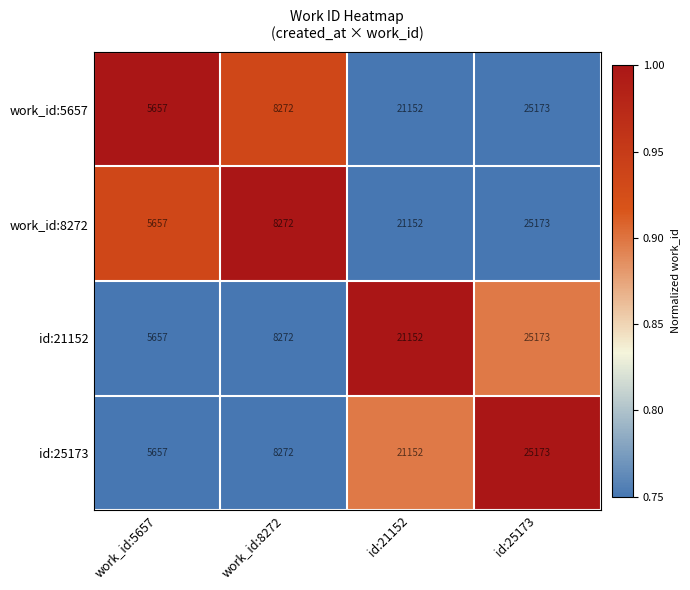

At which label is id:25173 closest to 15415?

id:21152